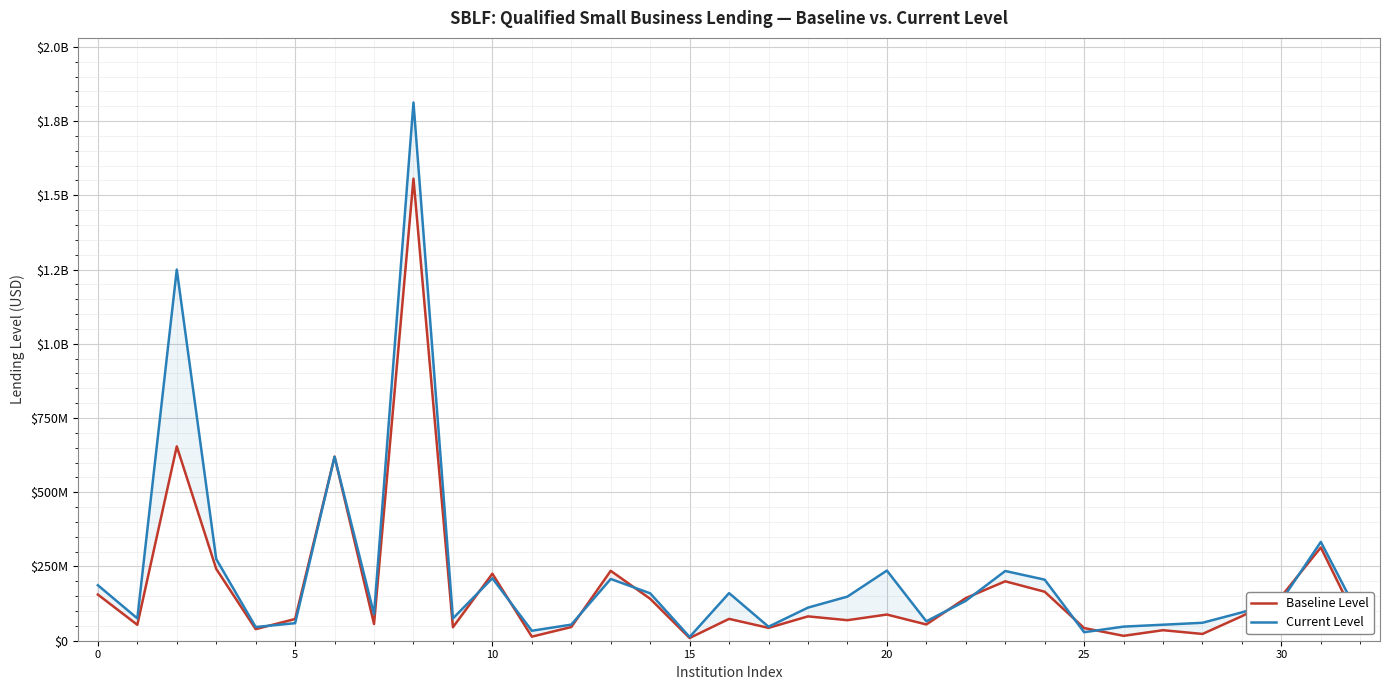

After their last crossing, which series has the higher values: Baseline Level or Current Level?

Current Level